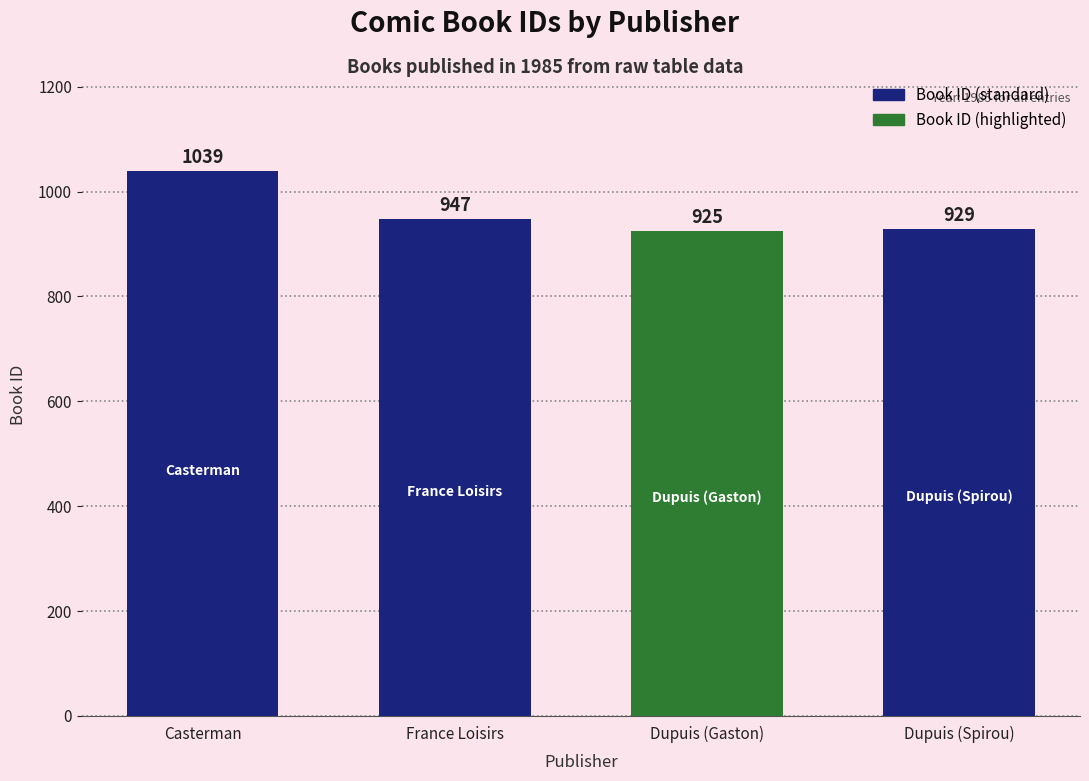

True or false: the data shows 929 at Dupuis (Spirou).

True